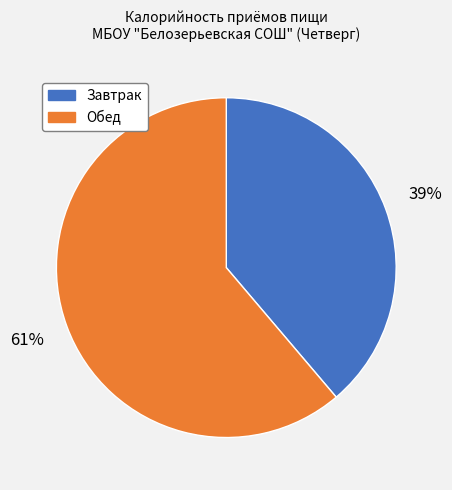

True or false: Завтрак accounts for 39% of the total.

True